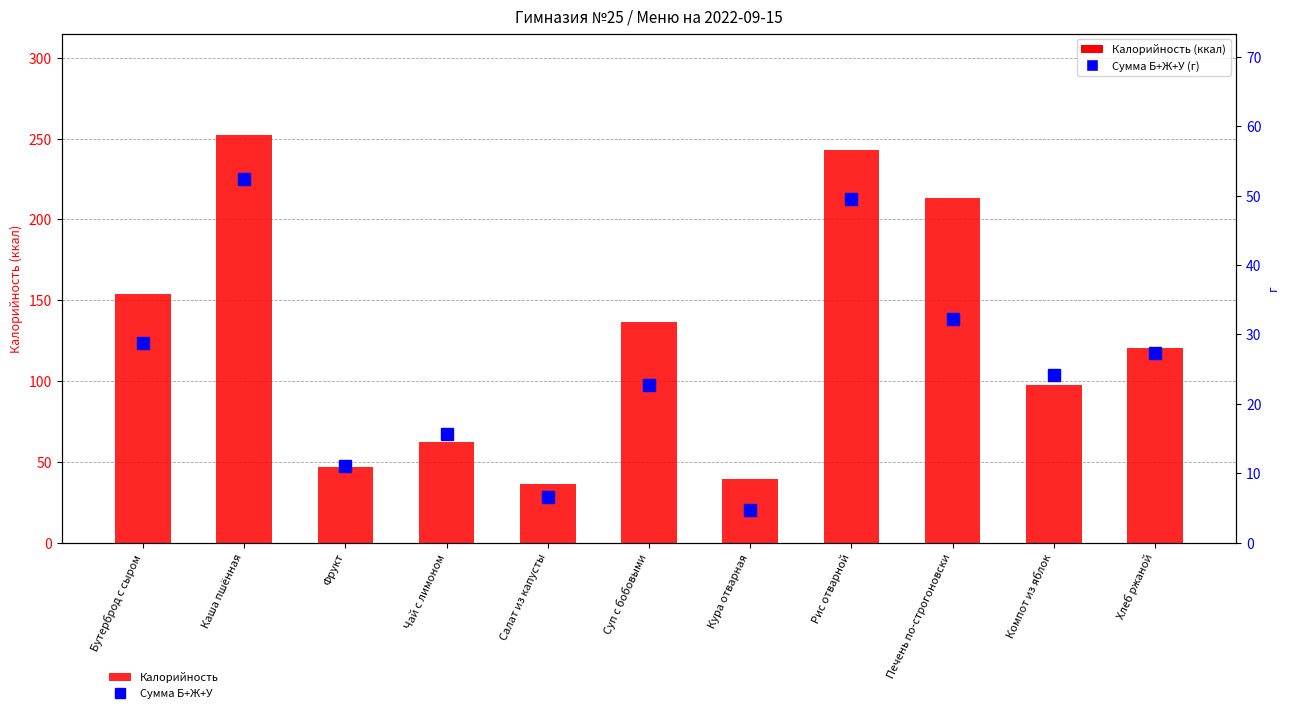

True or false: Сумма Б+Ж+У has a value of 21.5 at Каша пшённая.

False